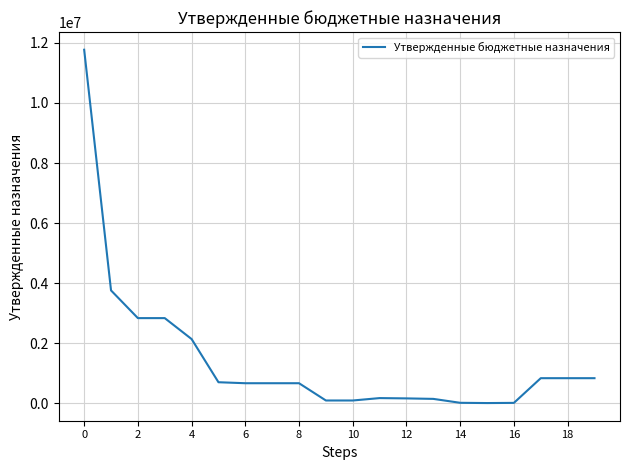

What is the greatest value displayed?

11773427.3